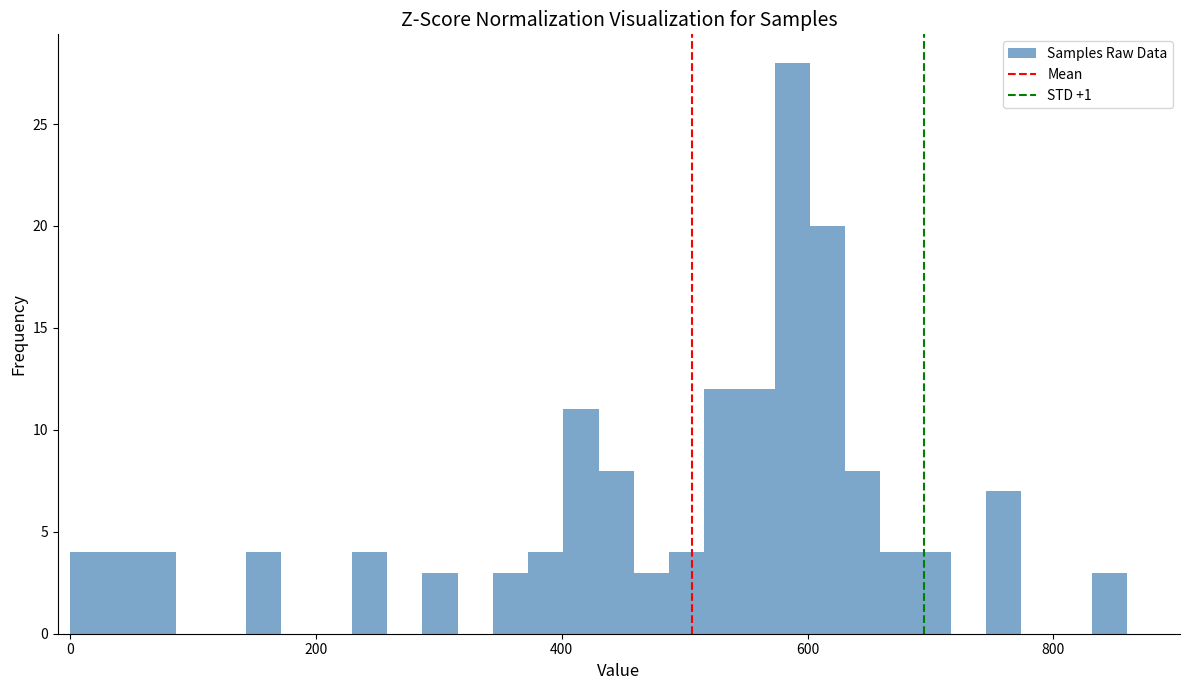

Around what value on the x-axis is the tallest bar? Give the approximate position of its centre, as read against the axis.

580